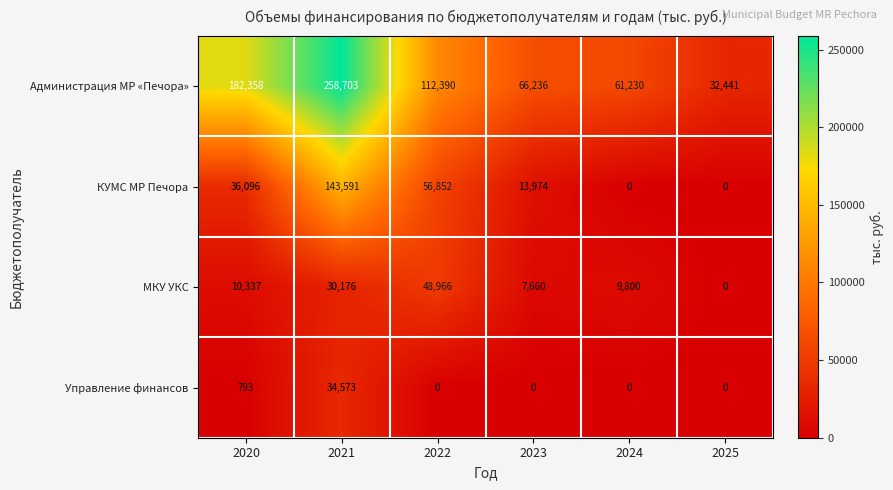

Which series changed the most between 2023 and 2024?

КУМС МР Печора